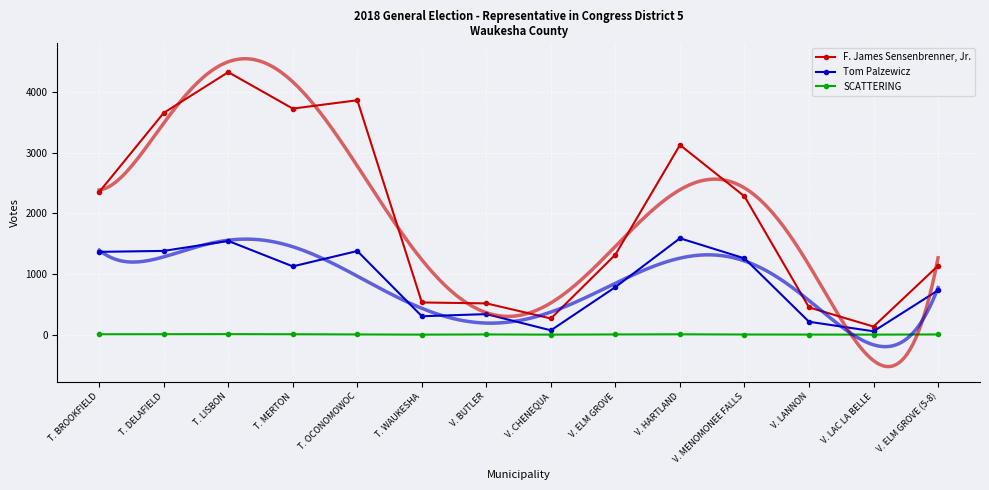

What is the difference between the maximum and minimum values in the F. James Sensenbrenner, Jr. series?

4193